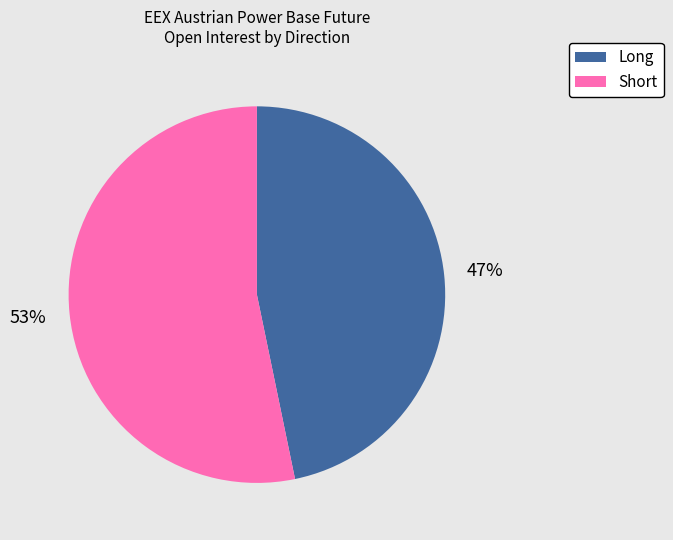

Combined, do Short and Long account for over 50%?

Yes